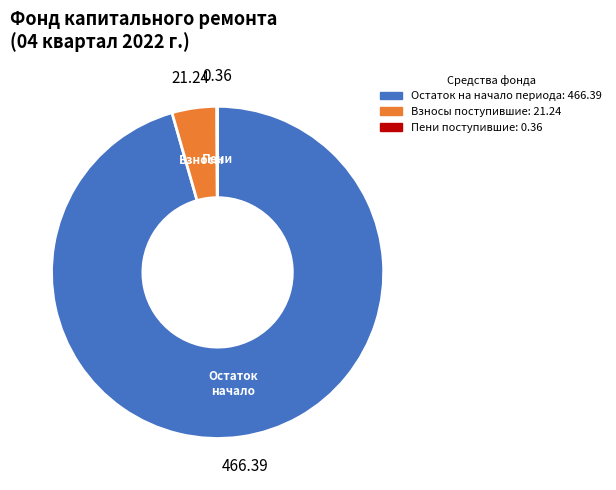

Is there a majority slice in this chart?

Yes